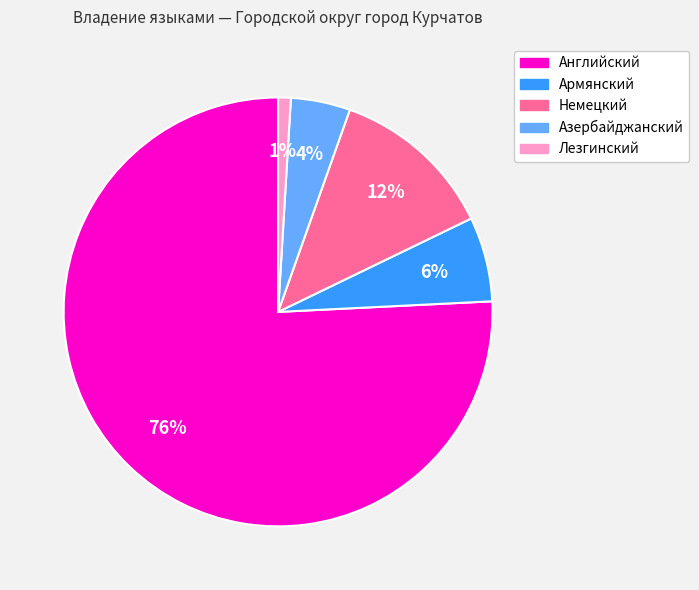

Does Немецкий represent more than half of the total?

No